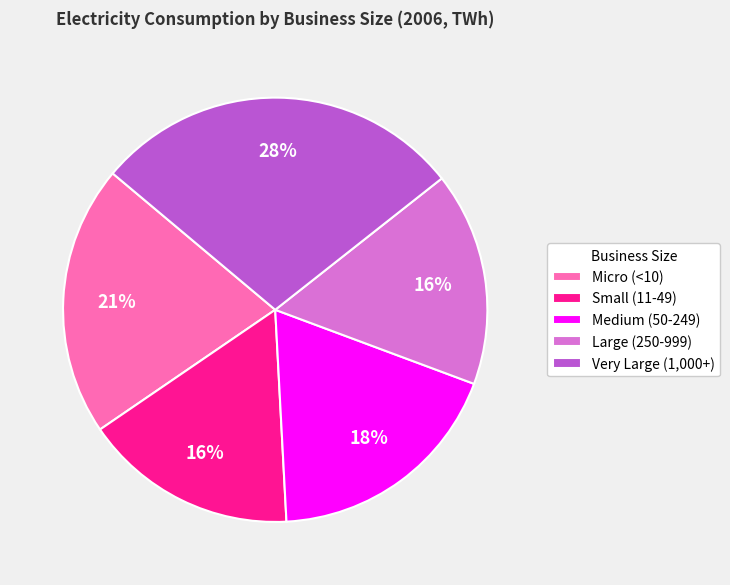

True or false: Small (11-49) accounts for 26% of the total.

False